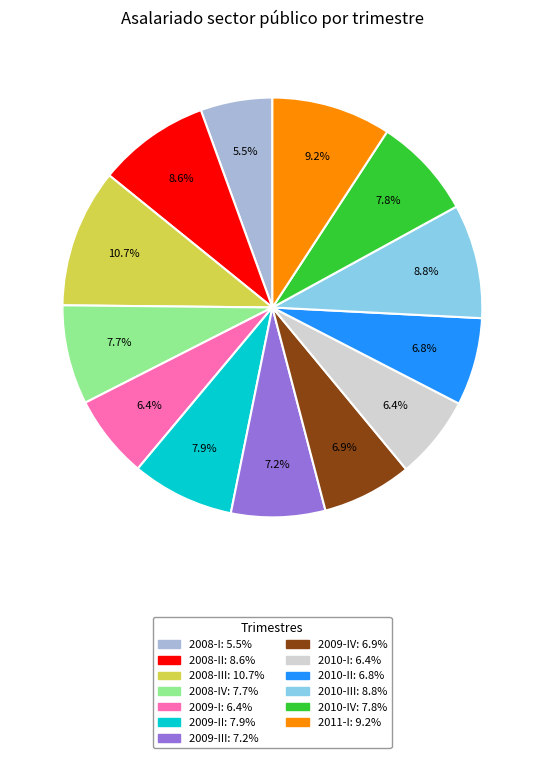

Does any single category account for the majority?

No